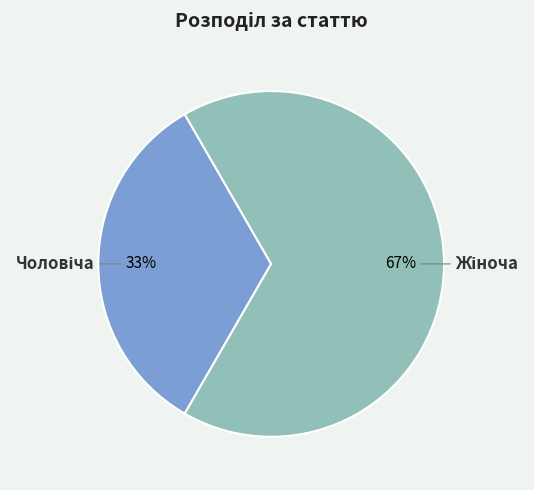

Is there any slice that represents more than half of the pie?

Yes